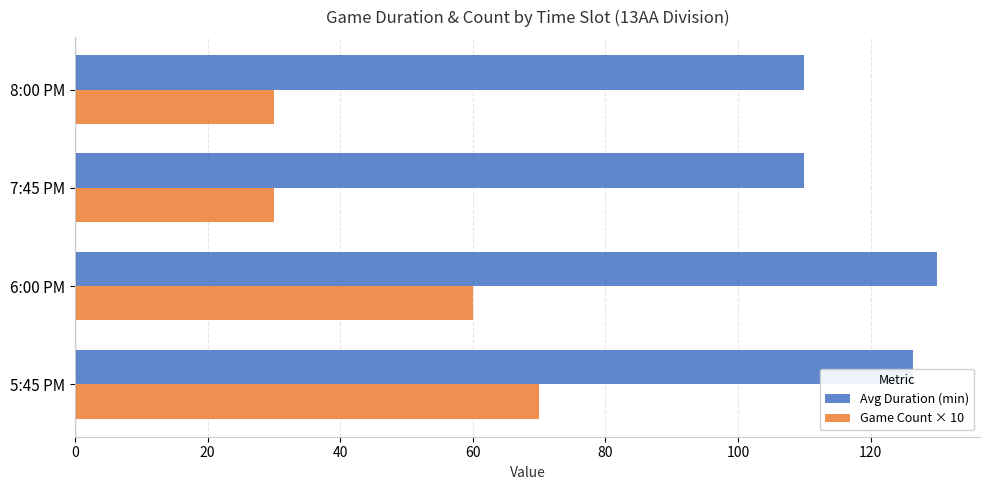

Rank the series by their average value, from highest to lowest.

Avg Duration (min), Game Count × 10